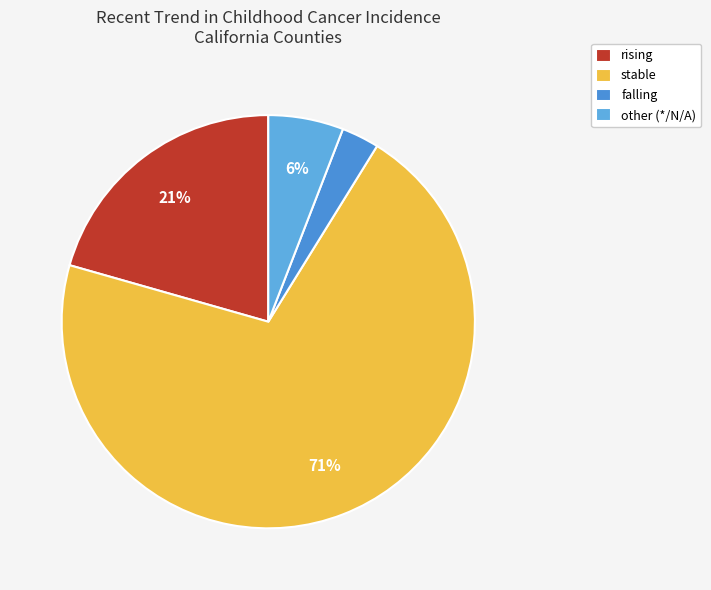

True or false: stable accounts for 71% of the total.

True